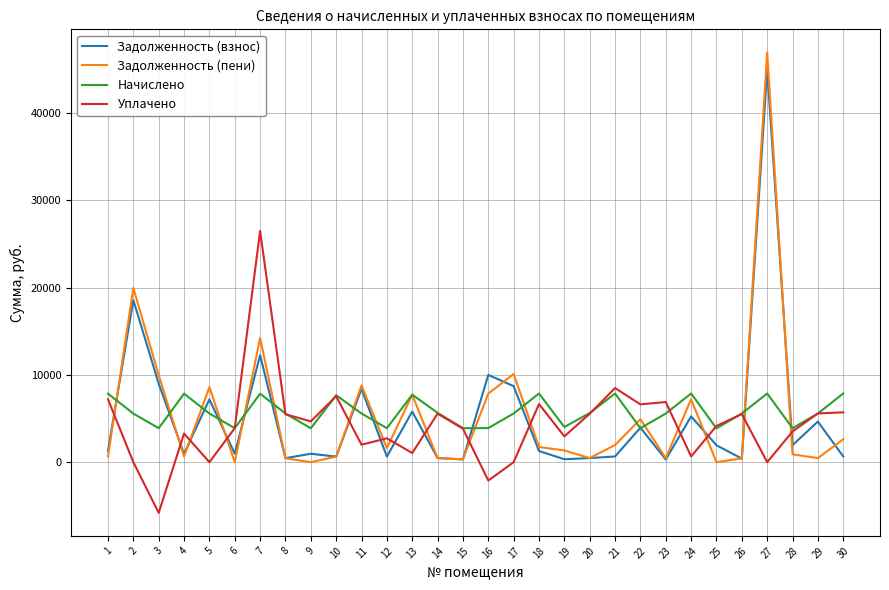

How many lines are shown in the chart?

4